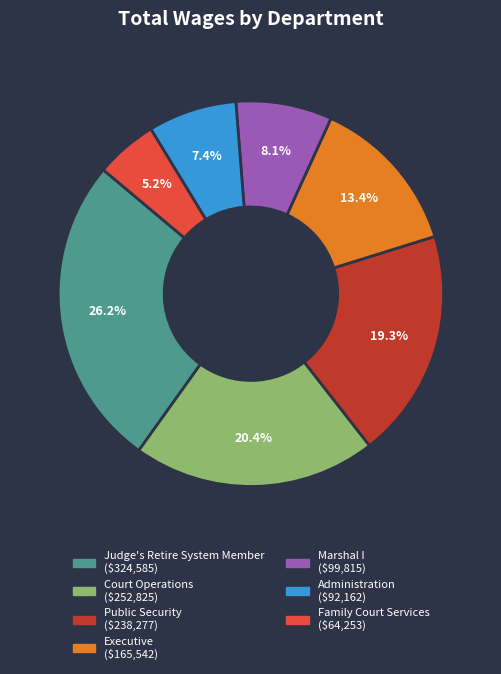

What percentage is NOT represented by Administration?

92.6%